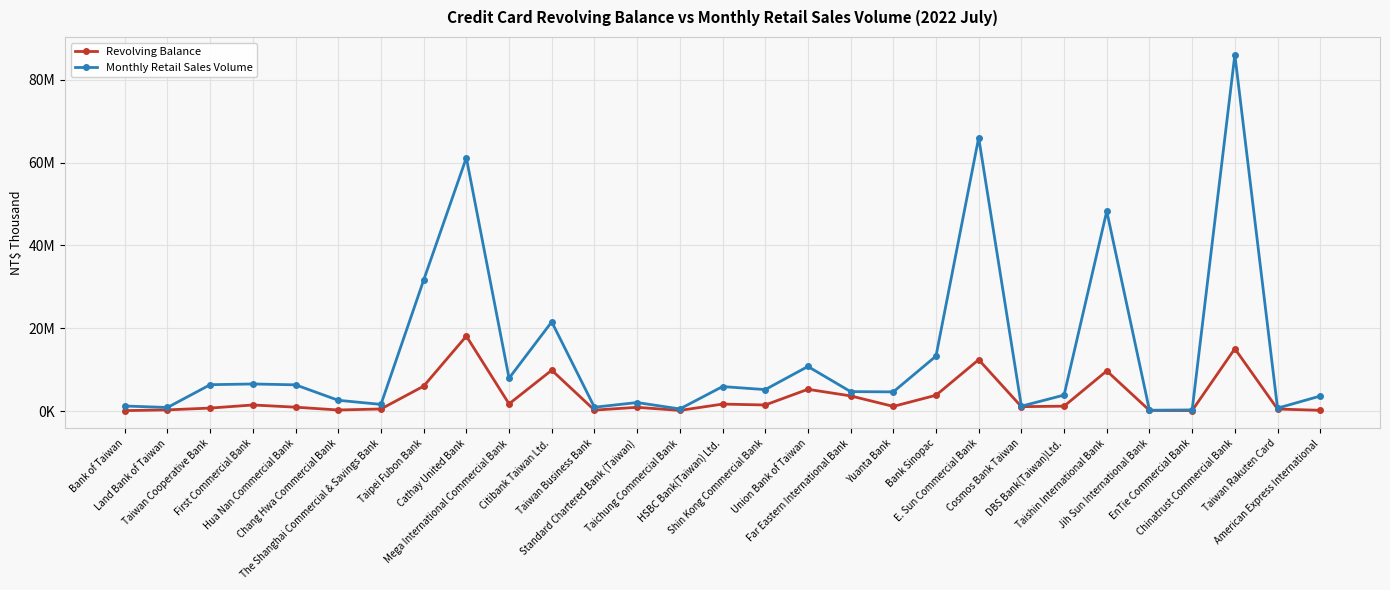

Reading left to right, transcribe all the data shown in this chart.

Revolving Balance: 162090	341310	775661	1524553	990732	312994	558668	6066079	18135815	1784620	9911560	285545	961419	207695	1737631	1523290	5305483	3716045	1181261	3866861	12449952	1116518	1235321	9741804	219099	176370	15102058	544005	236638
Monthly Retail Sales Volume: 1272866	918657	6416391	6588758	6382091	2652425	1665699	31642030	61155805	7977065	21570065	980267	2110811	564673	5961973	5233723	10810727	4747440	4684588	13310478	66002994	1232899	3911881	48275022	255333	328797	86002752	756685	3676397